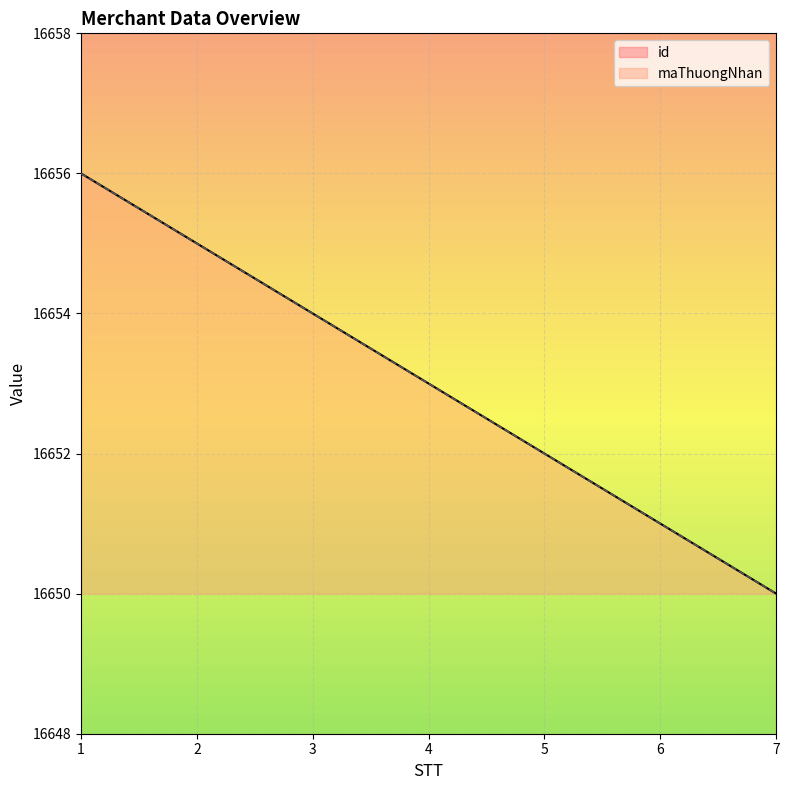

What is the sum of all maThuongNhan values?

21